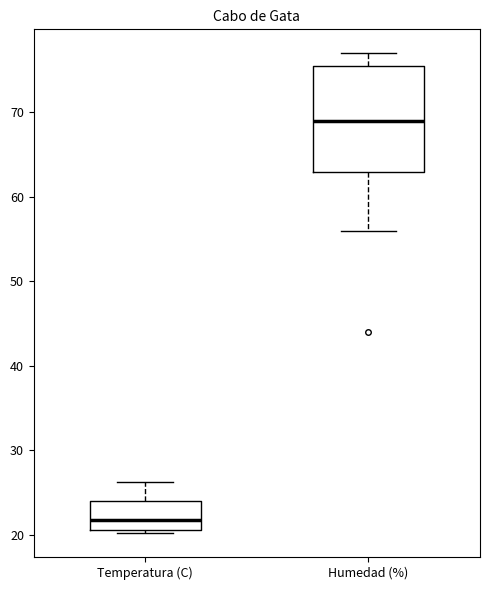

Which box is the tallest, from its lower edge to its upper edge?

Humedad (%)